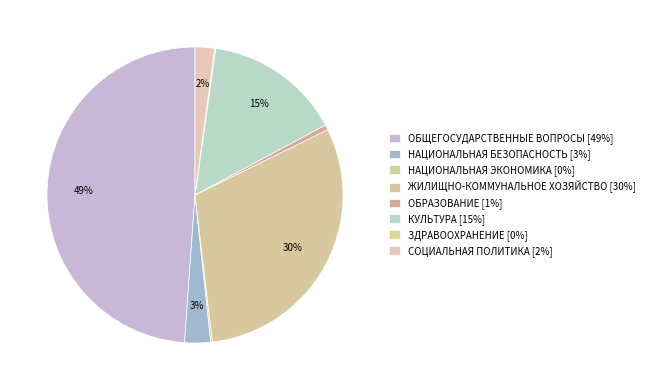

Do СОЦИАЛЬНАЯ ПОЛИТИКА and НАЦИОНАЛЬНАЯ БЕЗОПАСНОСТЬ together represent more than half of the pie?

No